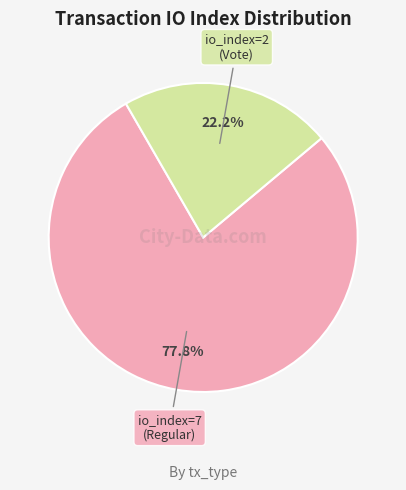

Which has a higher value, io_index=7 (Regular) or io_index=2 (Vote)?

io_index=7 (Regular)